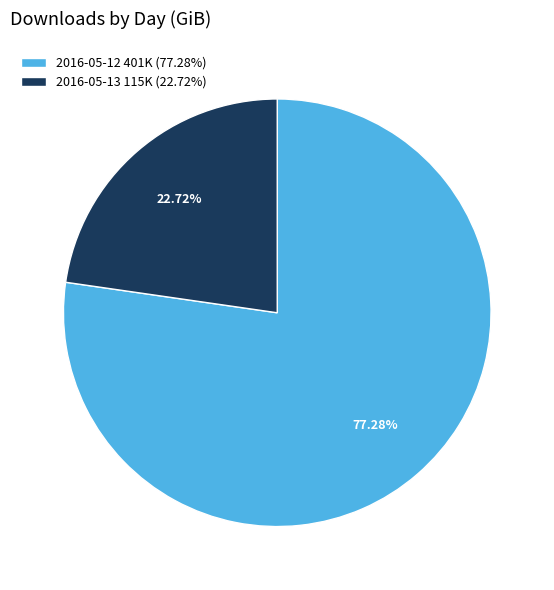

Combined, do 2016-05-12 401K (77.28%) and 2016-05-13 115K (22.72%) account for over 50%?

Yes